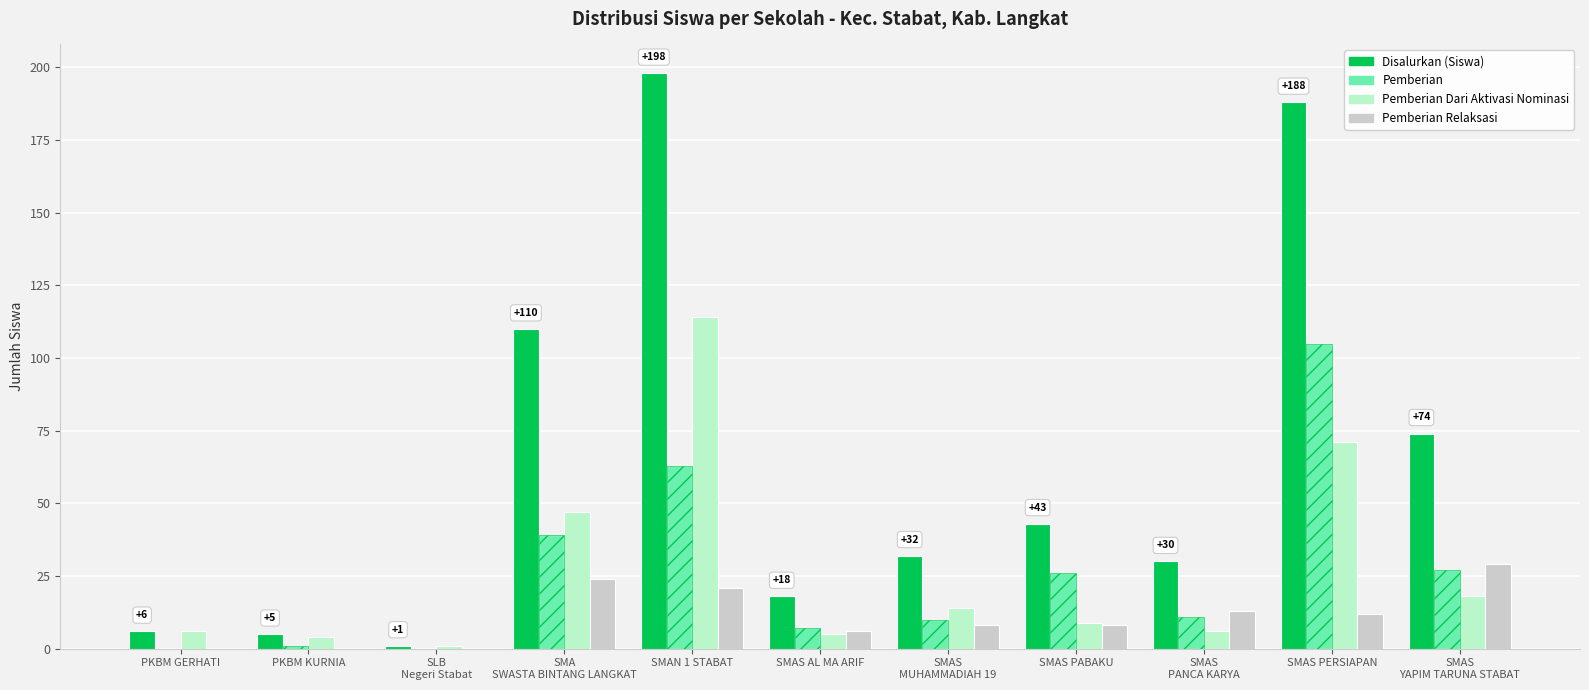

At SMAS AL MA ARIF, list the series in order from largest to smallest.

Disalurkan (Siswa), Pemberian, Pemberian Relaksasi, Pemberian Dari Aktivasi Nominasi